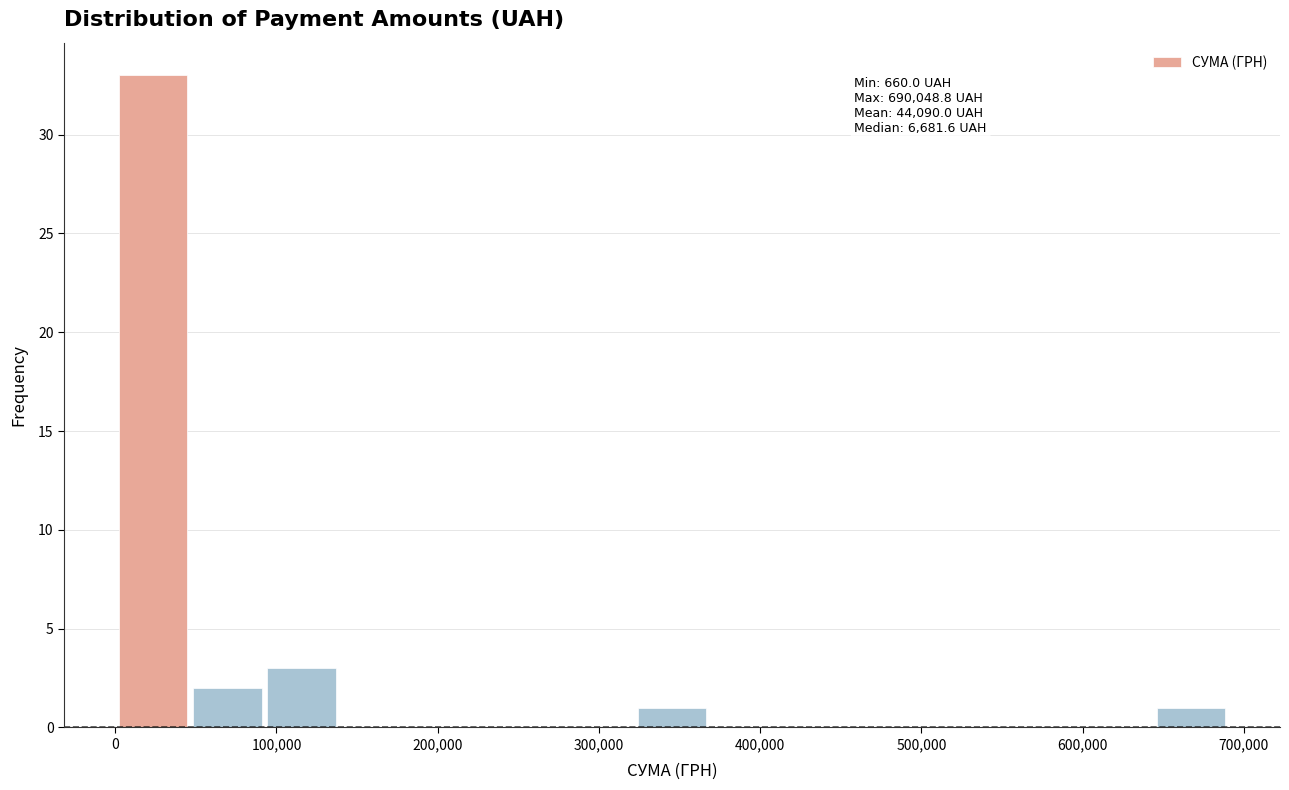

Which range on the x-axis has the tallest bar?

0 to 50000